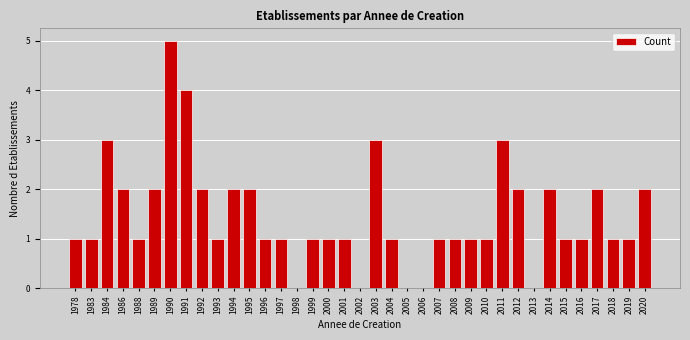

Is it true that the value at 1989 is 2?

True